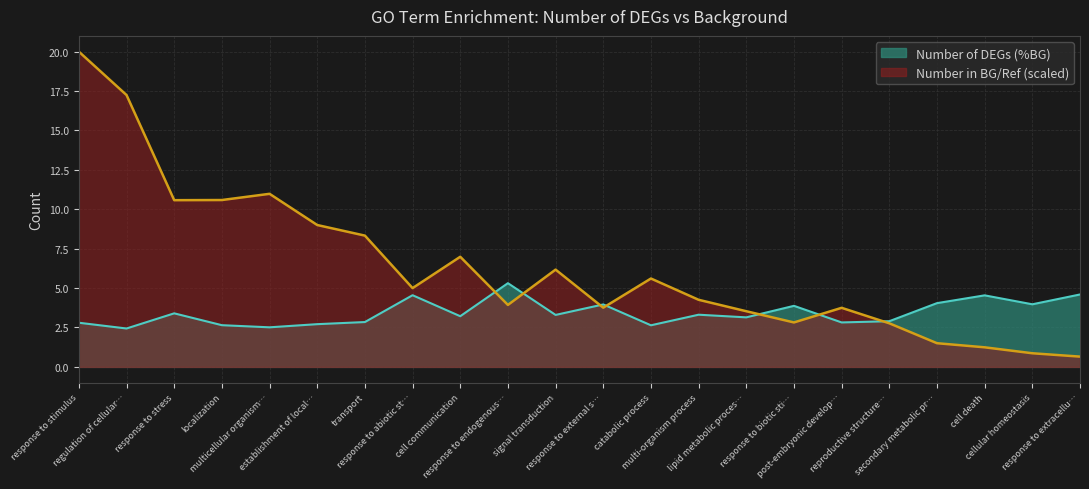

What is the difference between the maximum and minimum values?

19.3